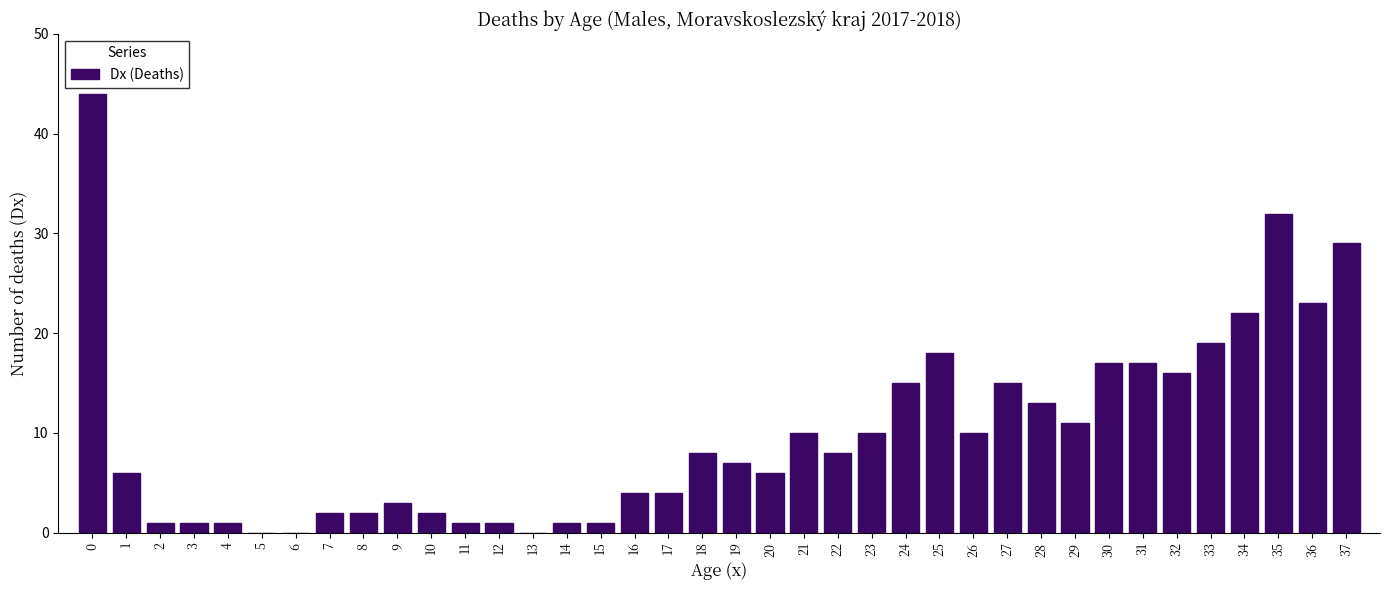

The value at 35 is 32. True or false?

True